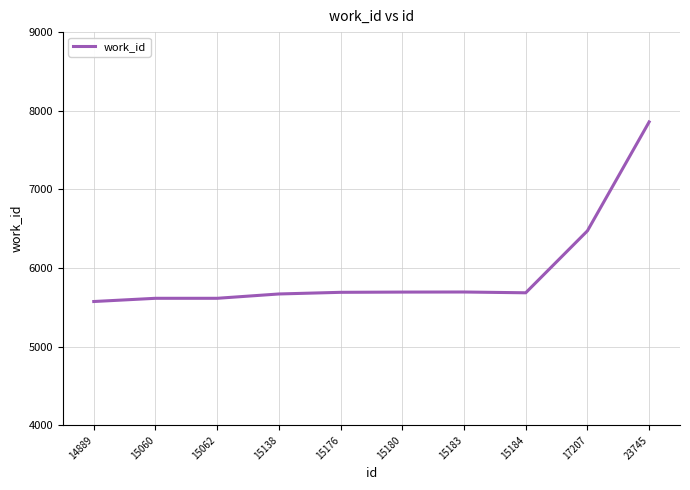

The value at 15183 is 5695. True or false?

True